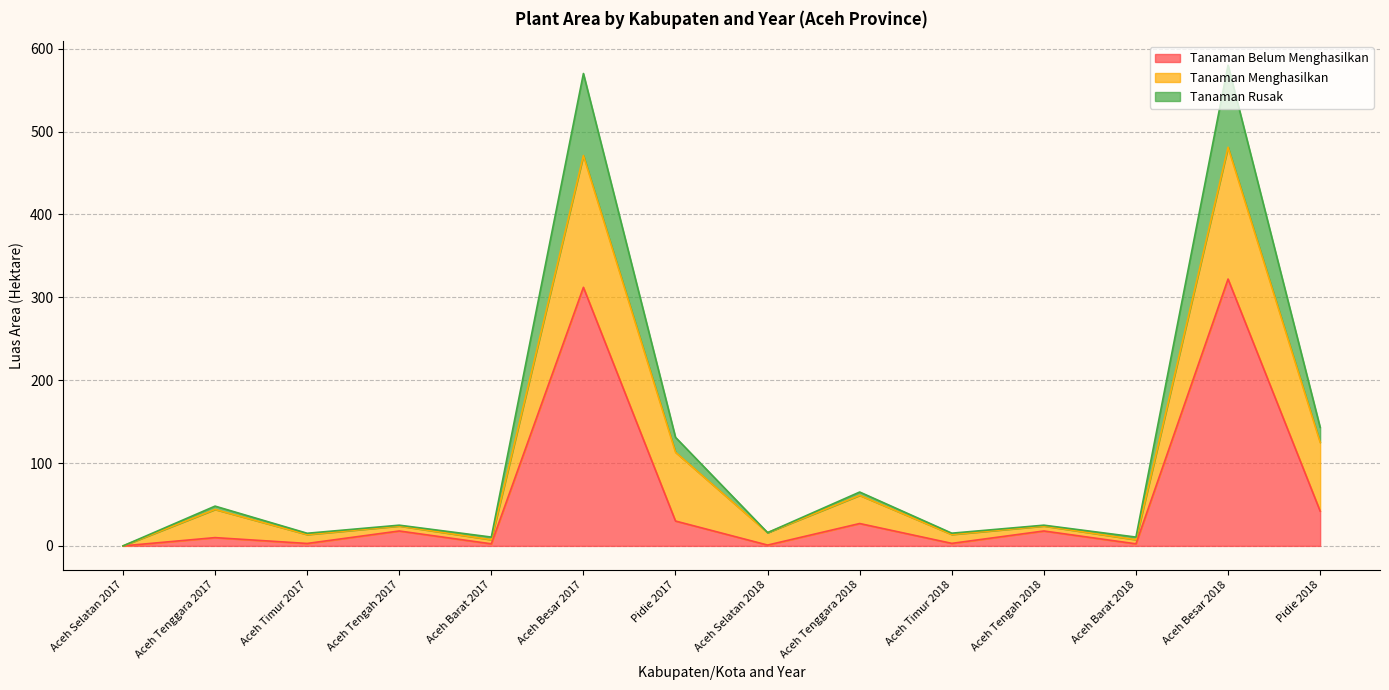

The value of Tanaman Belum Menghasilkan at Aceh Selatan 2017 is -203.1. True or false?

False